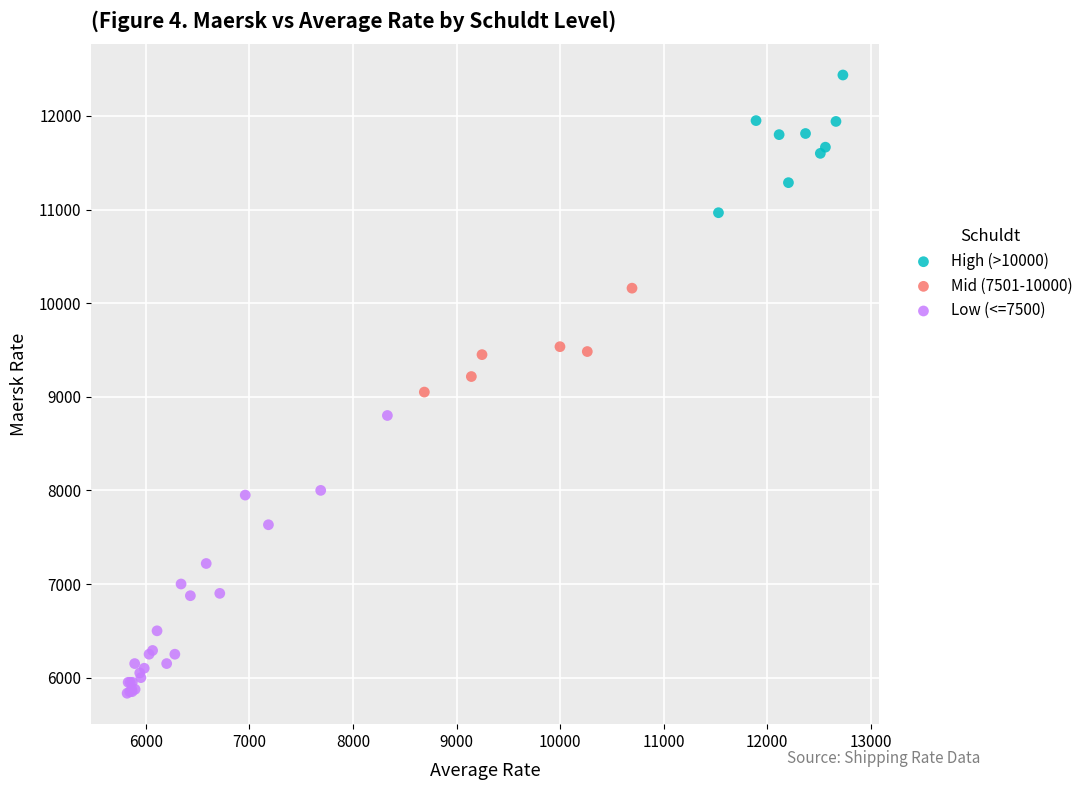

Which series has the widest spread of Y values?

Low (<=7500)